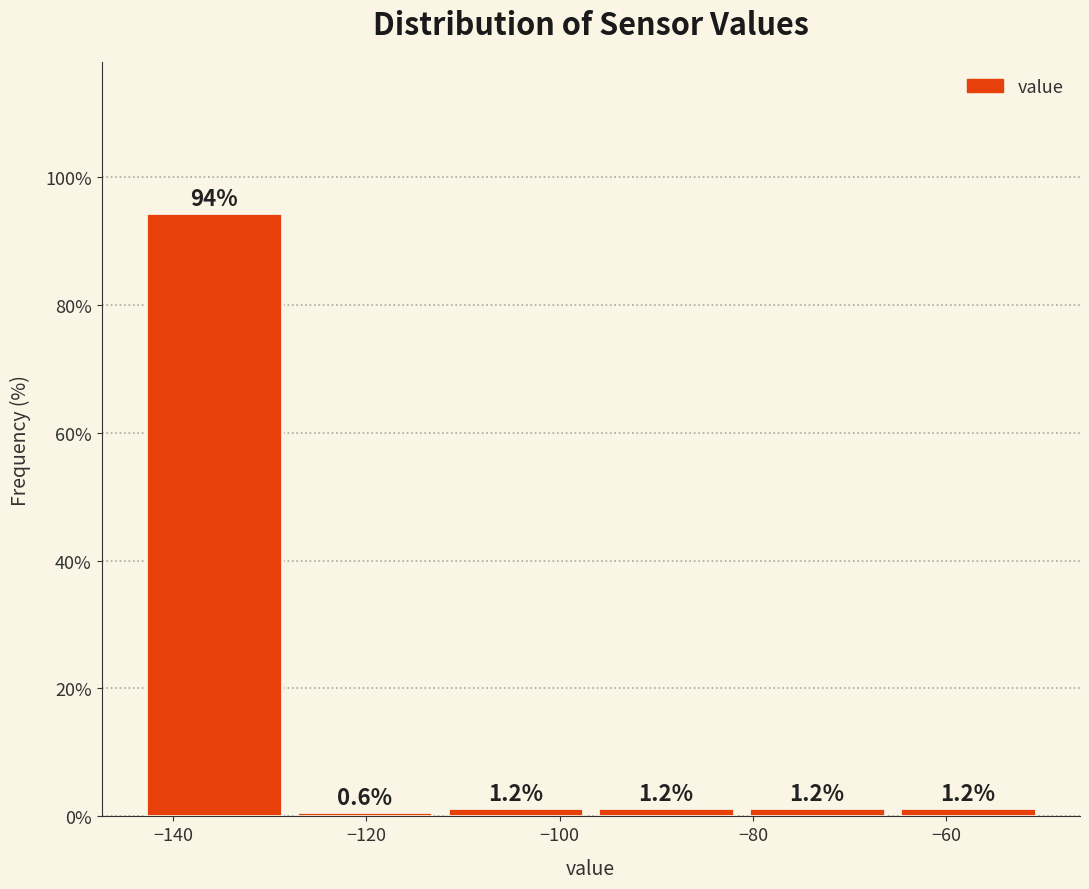

Reading left to right, transcribe this chart: for each bar, give the range it covers on the x-axis and its height. The bar edges are not printed on the chart, so give them approximately, as read against the axis.

-144 to -128: 94.4
-128 to -112: 0.6
-112 to -96: 1.2
-96 to -82: 1.2
-82 to -66: 1.2
-66 to -50: 1.2